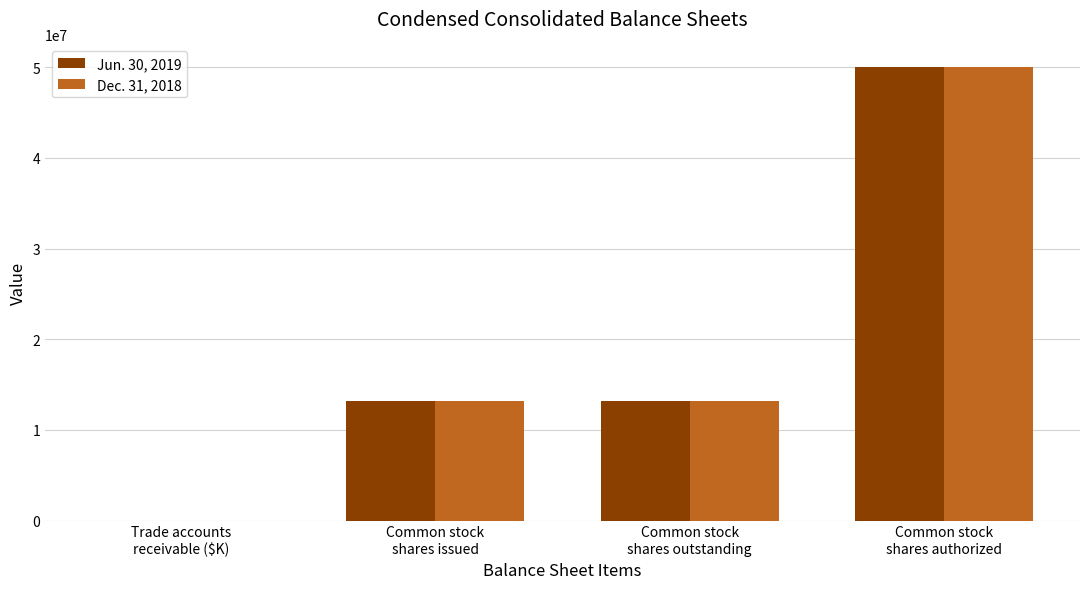

What is the sum of all Dec. 31, 2018 values?

76346498